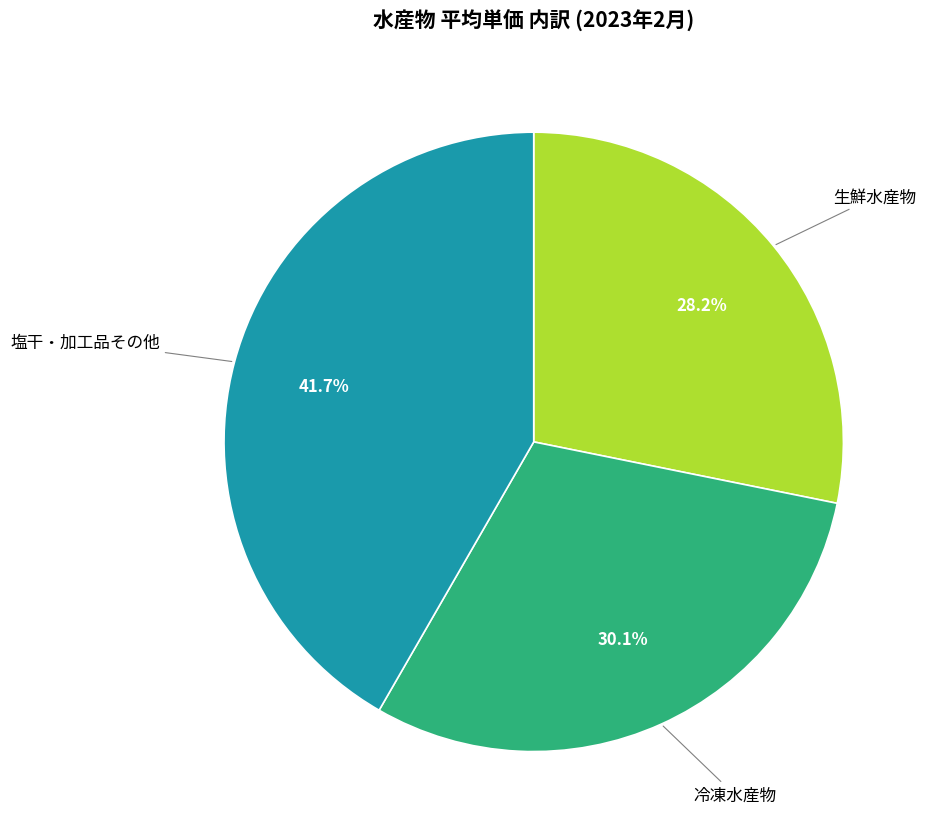

Rank the categories by value from highest to lowest.

塩干・加工品その他, 冷凍水産物, 生鮮水産物